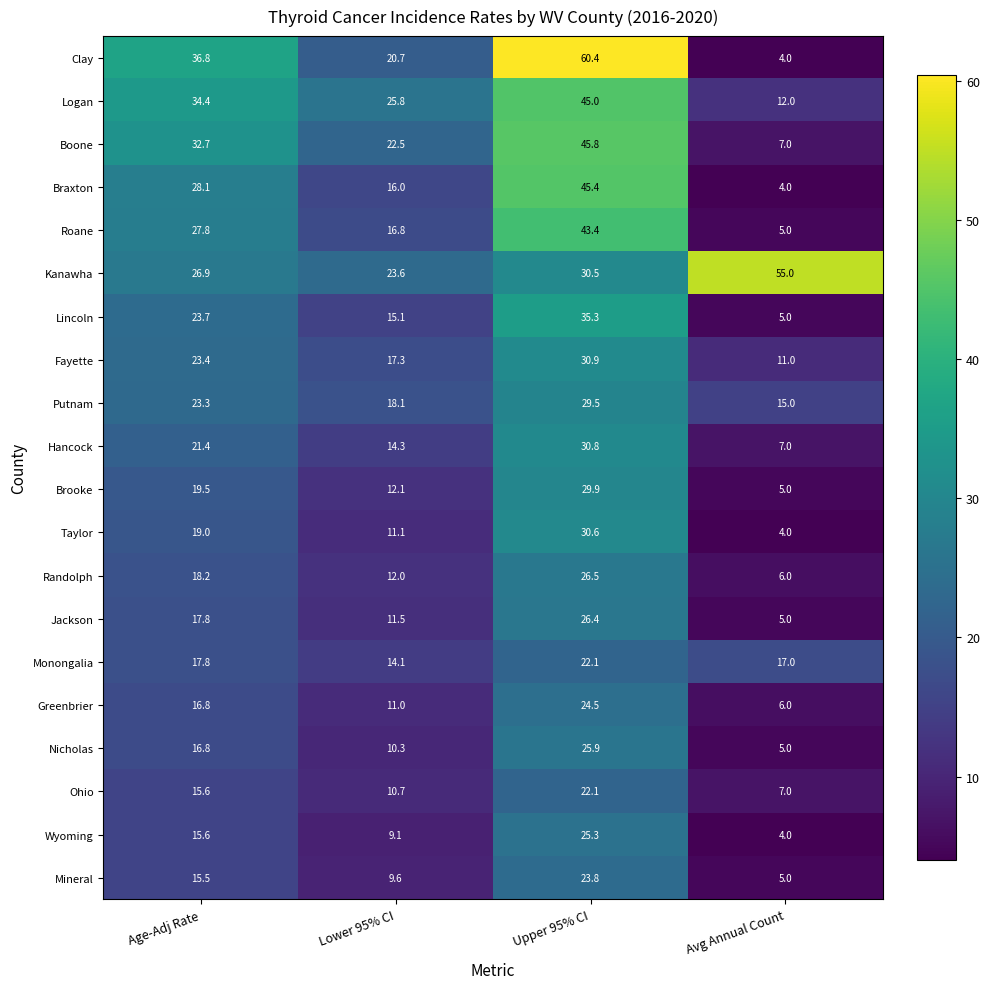

Between Upper 95% CI and Avg Annual Count, which series saw the biggest shift?

Clay